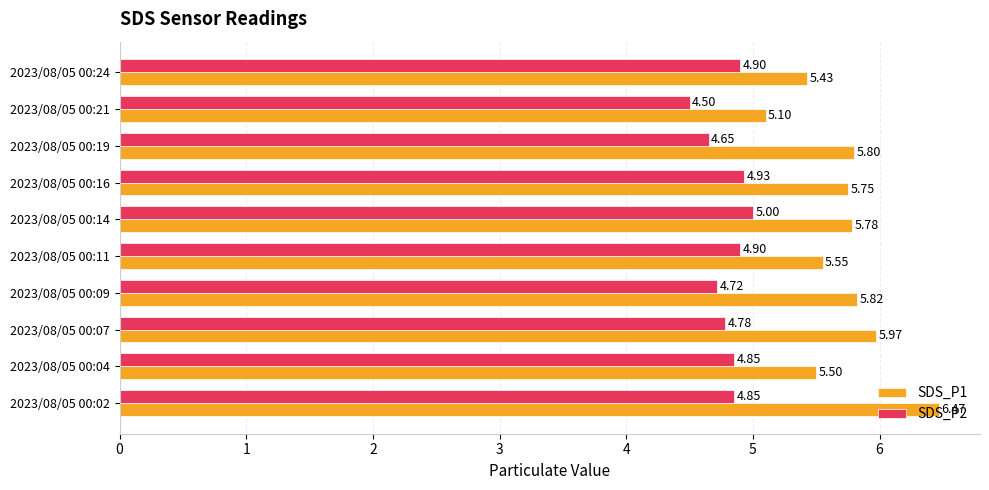

What is the difference between the maximum and minimum values in the SDS_P1 series?

1.4